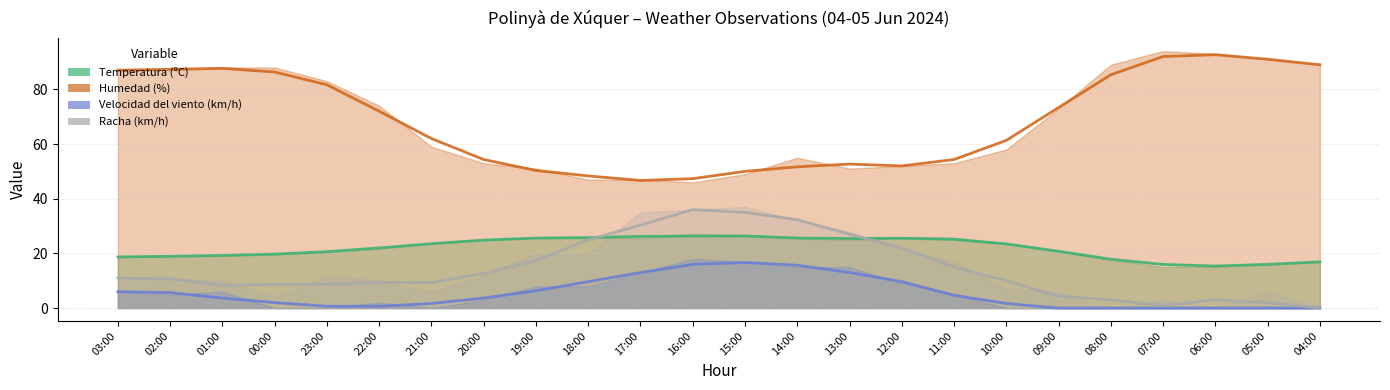

The value of Humedad (%) at 02:00 is 87.3. True or false?

True